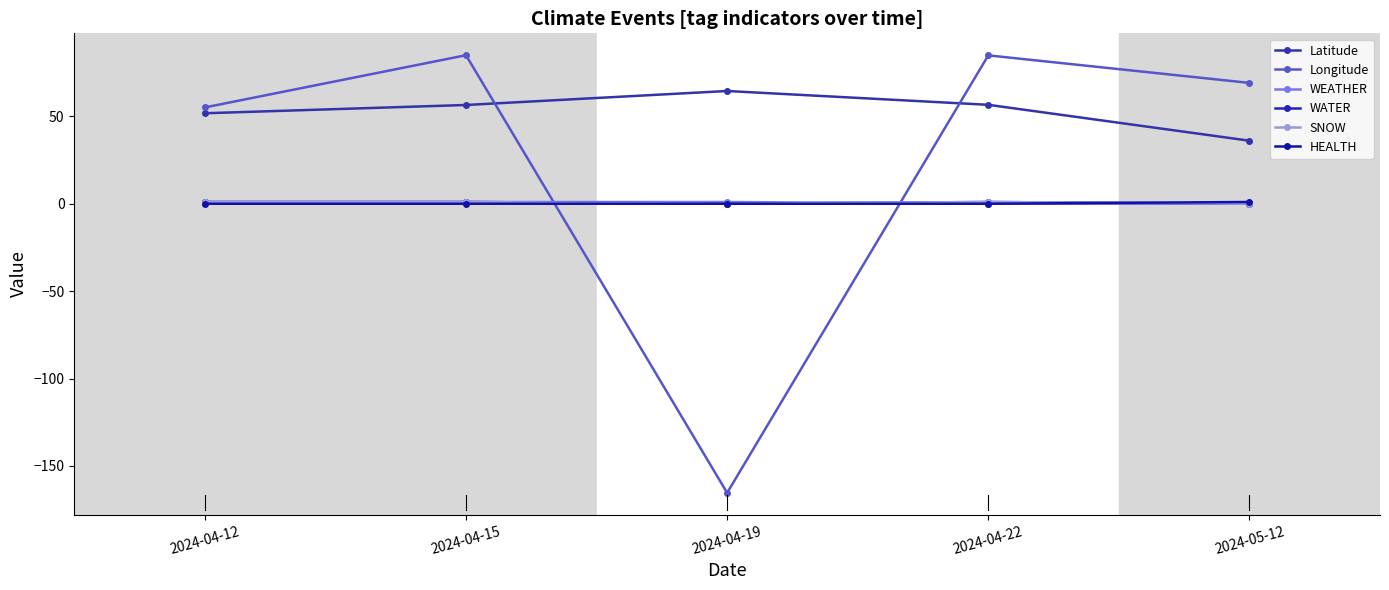

Does the chart have visible grid lines?

No